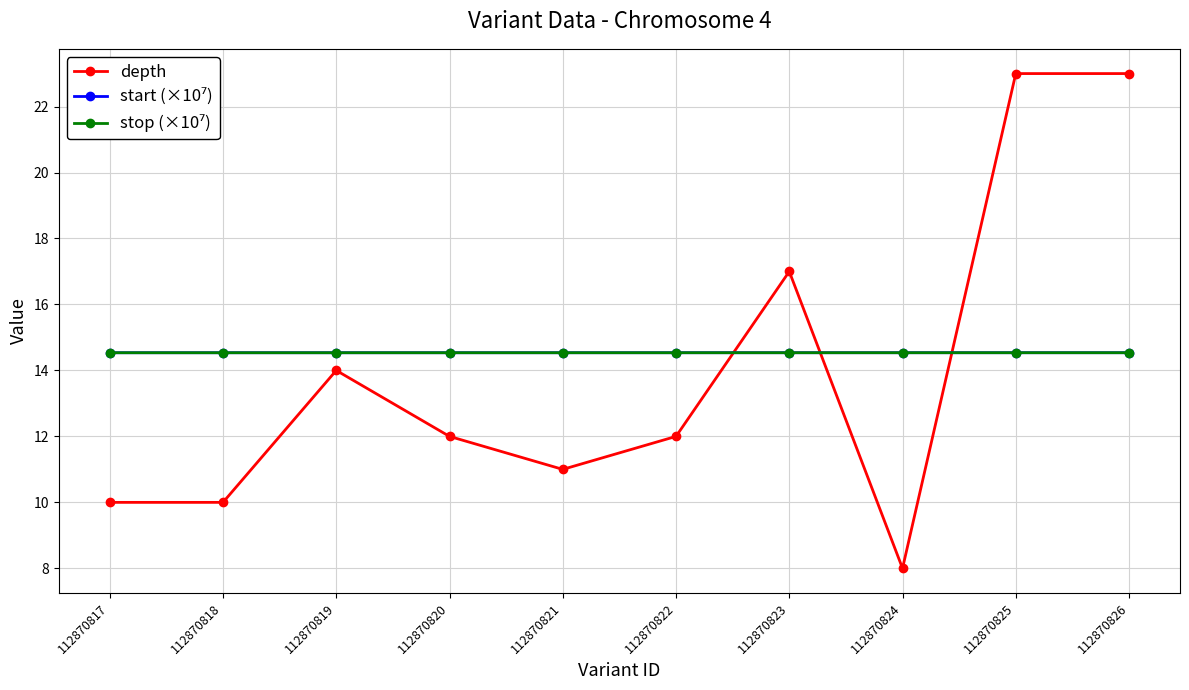

Where does the depth series first go above 12?

112870819